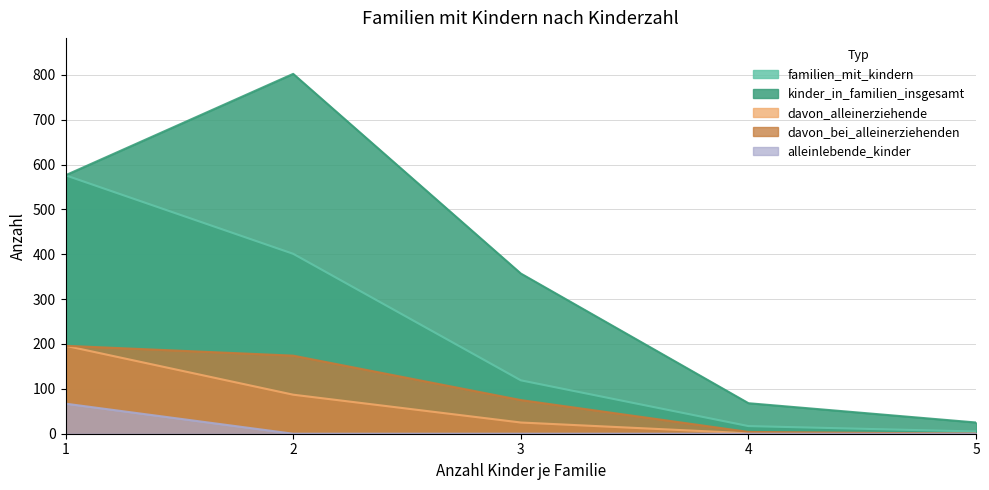

True or false: familien_mit_kindern and davon_bei_alleinerziehenden intersect in this chart.

False